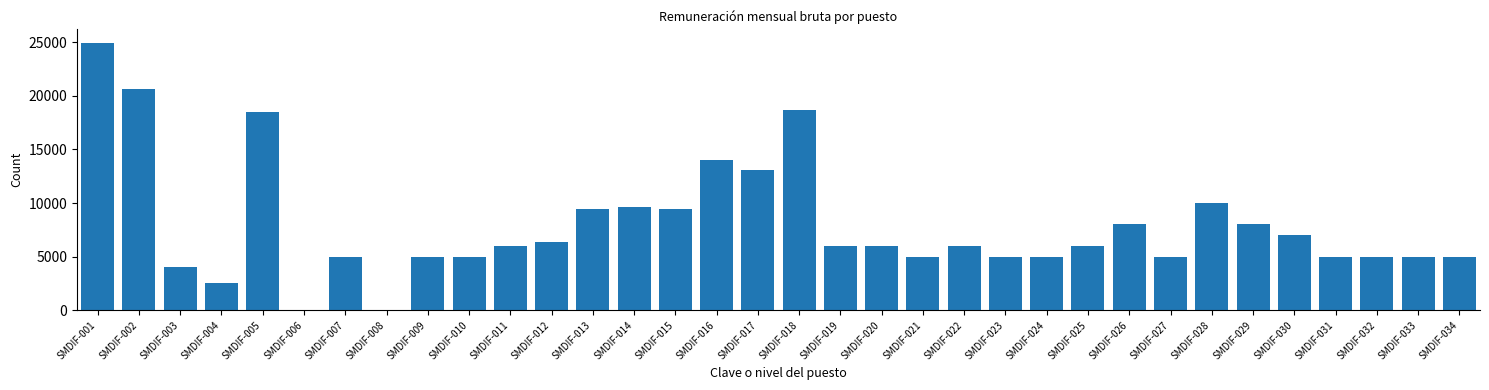

Are the bars grouped side by side (vs. stacked)?

No